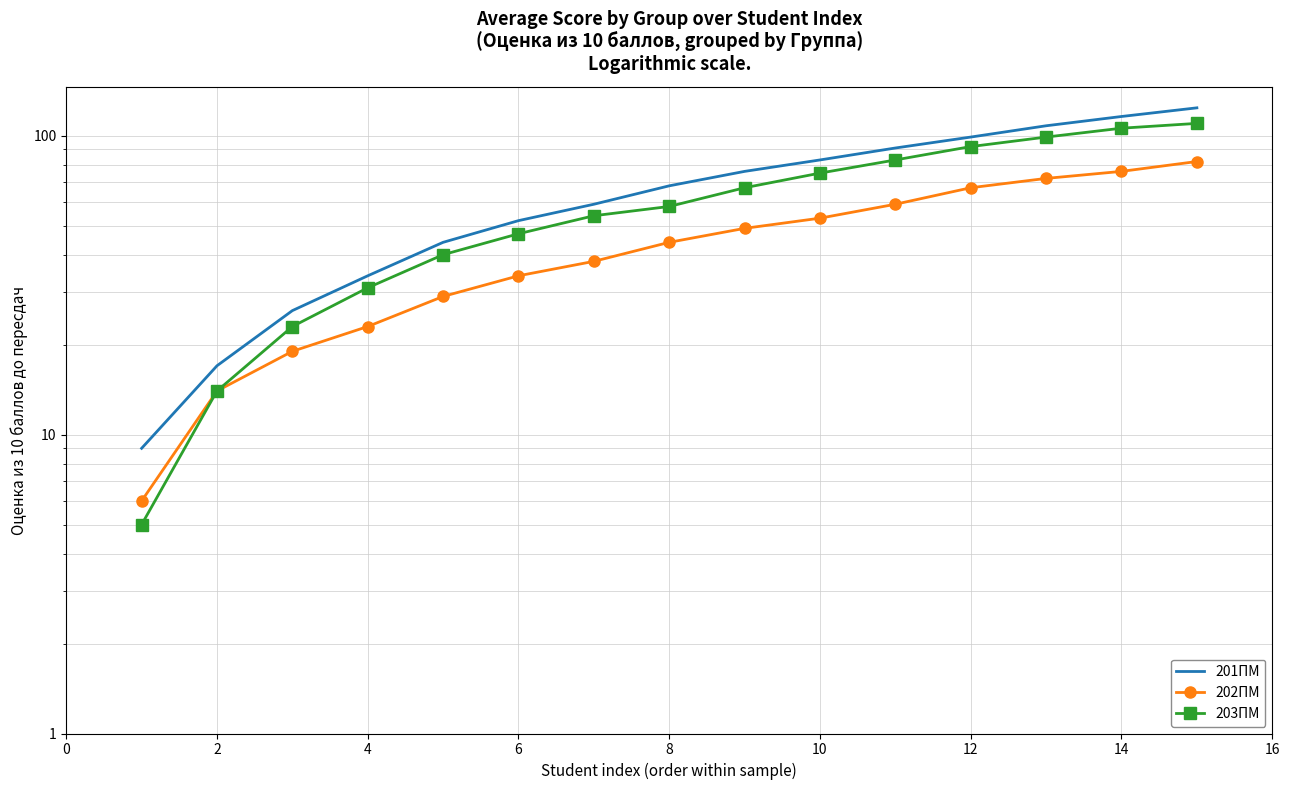

True or false: 203ПМ has more than 2 points higher than both neighbors.

False